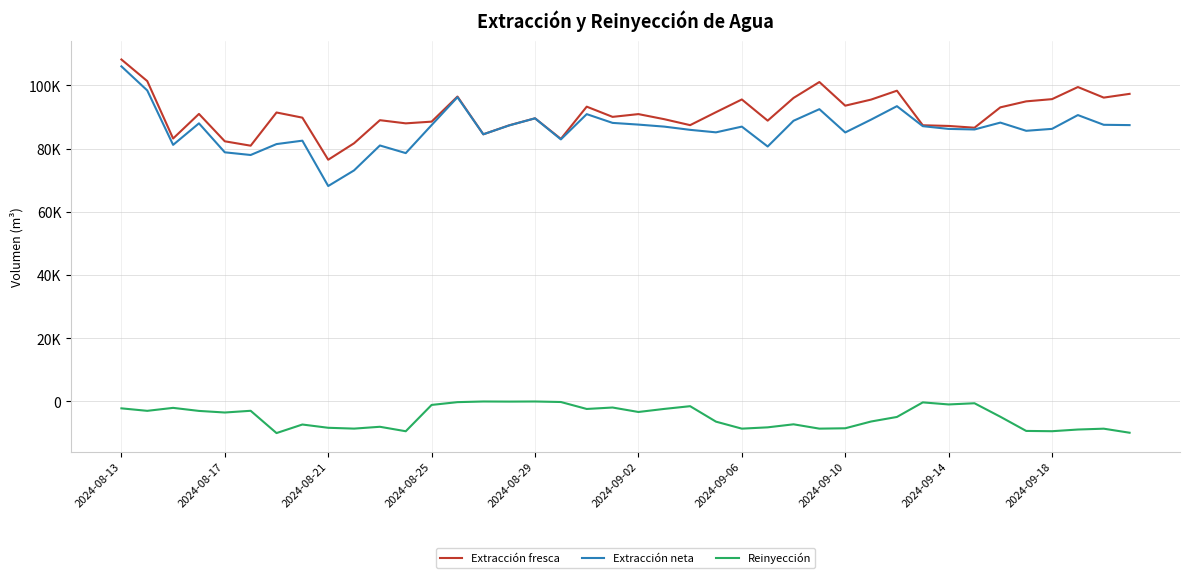

Which series has the largest range (max minus min)?

Extracción neta